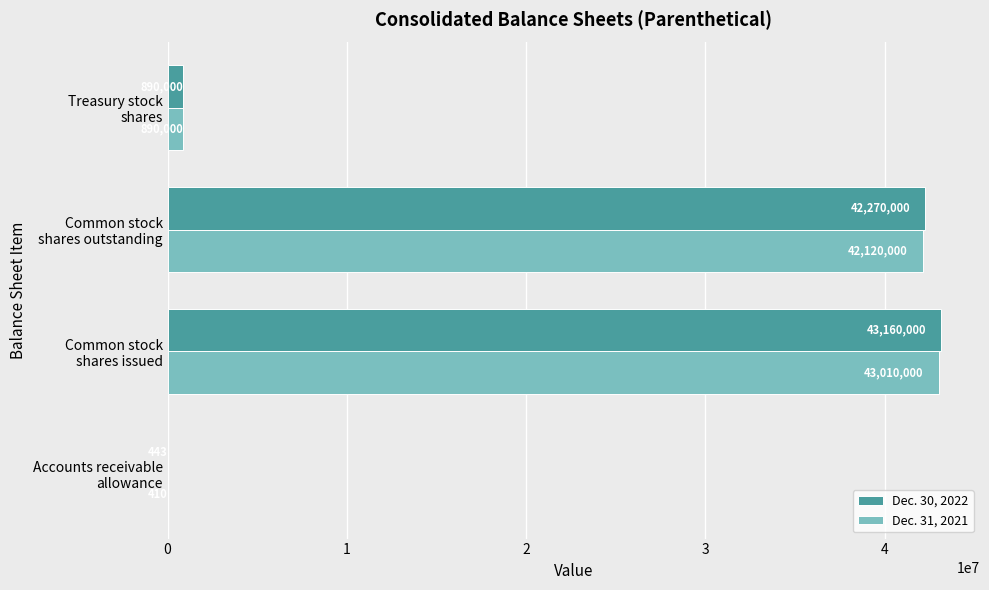

At which category is the sum across all series the highest?

Common stock
shares issued